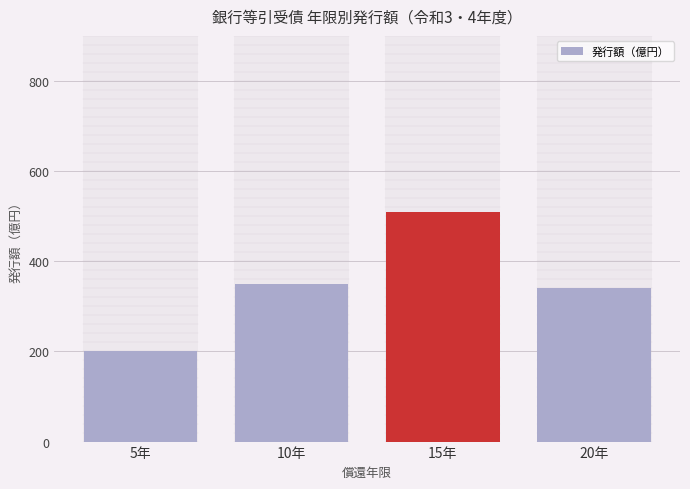

What is the value of the 4th bar from the left?

340